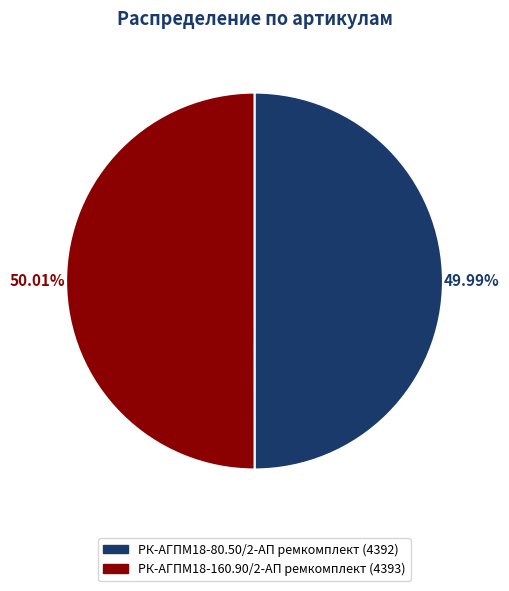

Is there a majority slice in this chart?

Yes